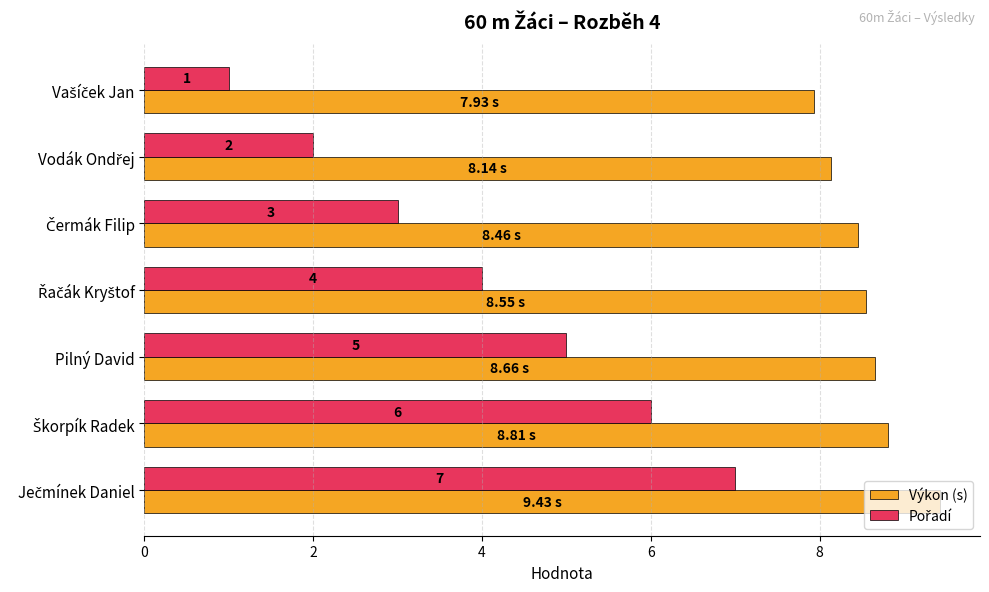

At how many categories does at least one series exceed 3?

7